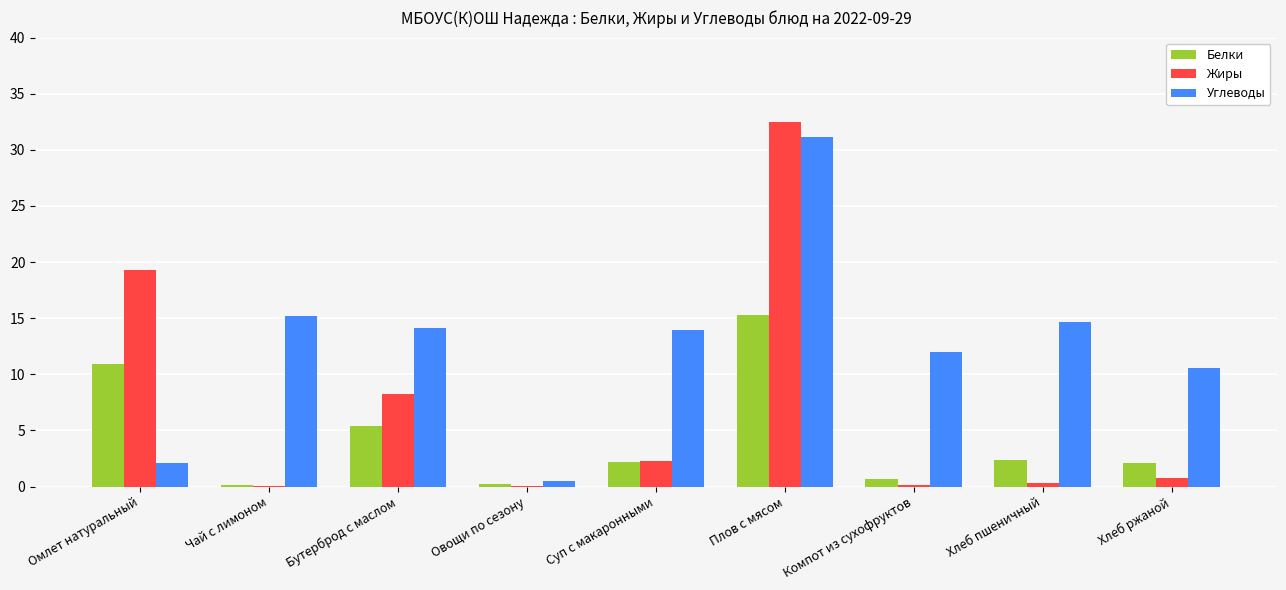

Is it true that Углеводы equals 31.1 at Плов с мясом?

True